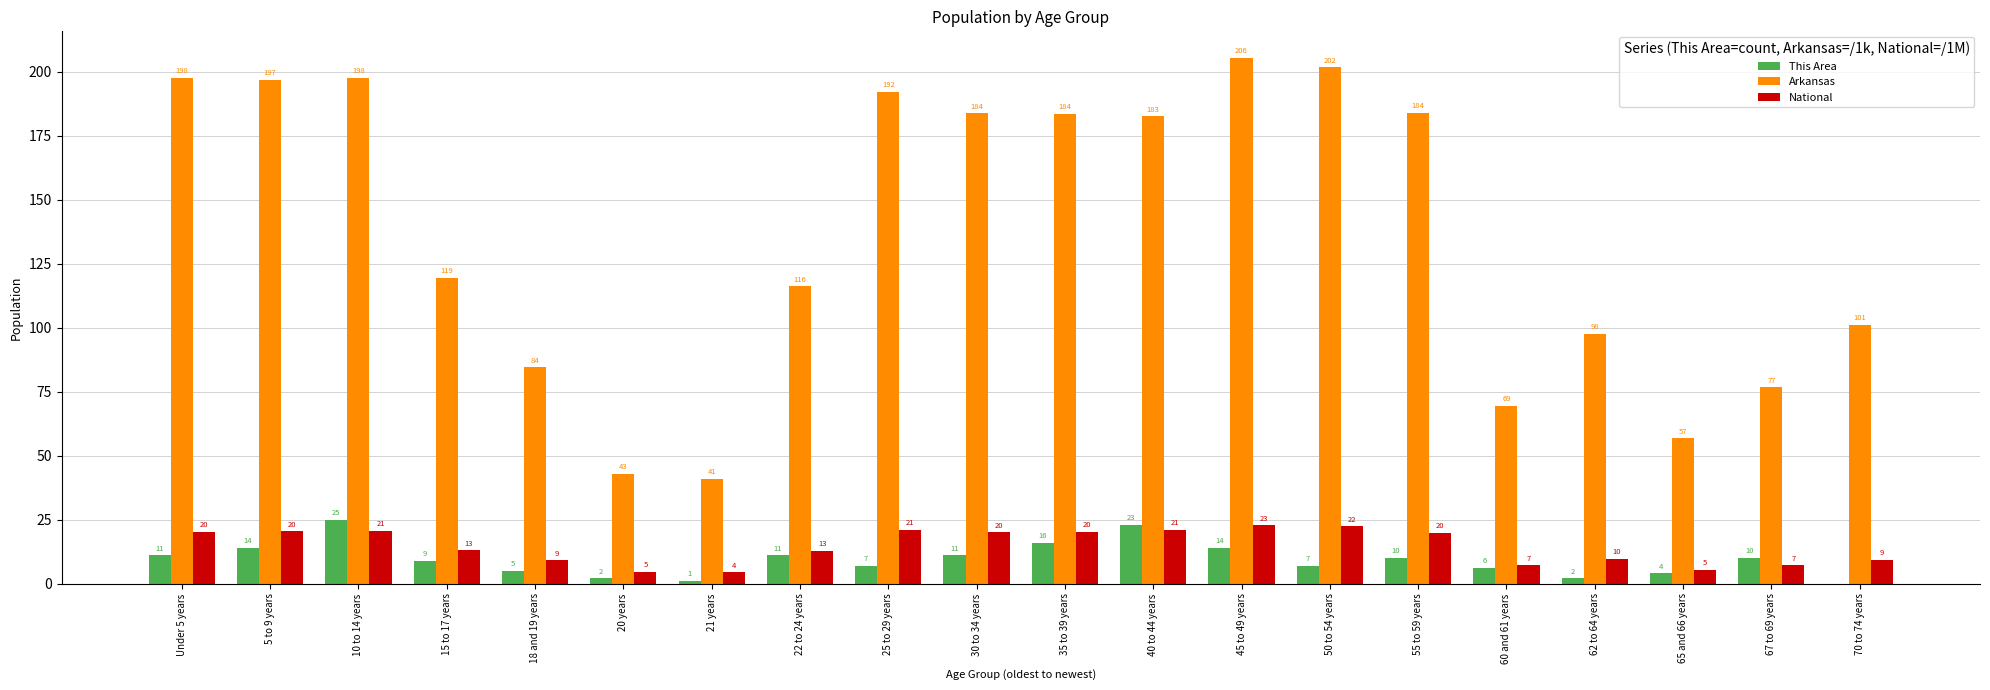

What are all the series names shown in the legend?

This Area, Arkansas, National